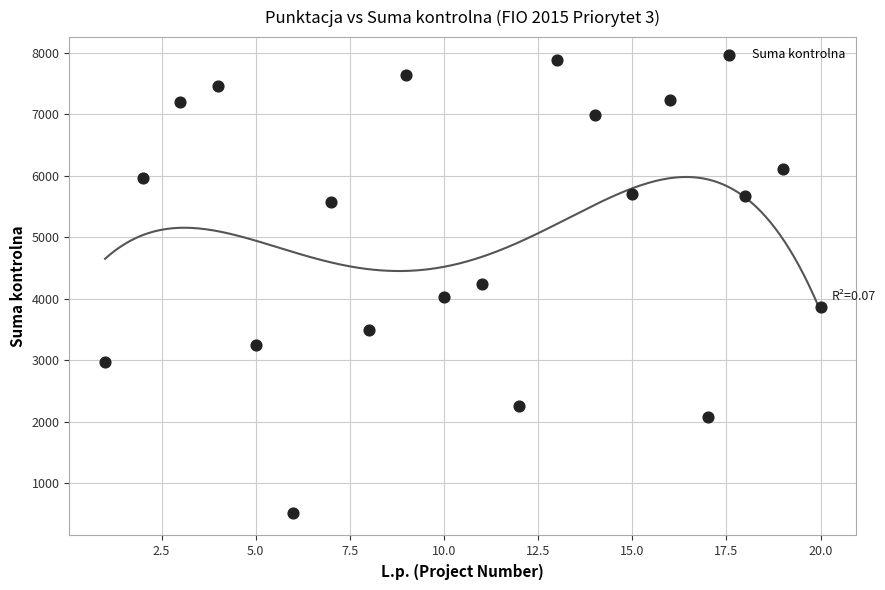

What is the range of X values (max minus min)?

19